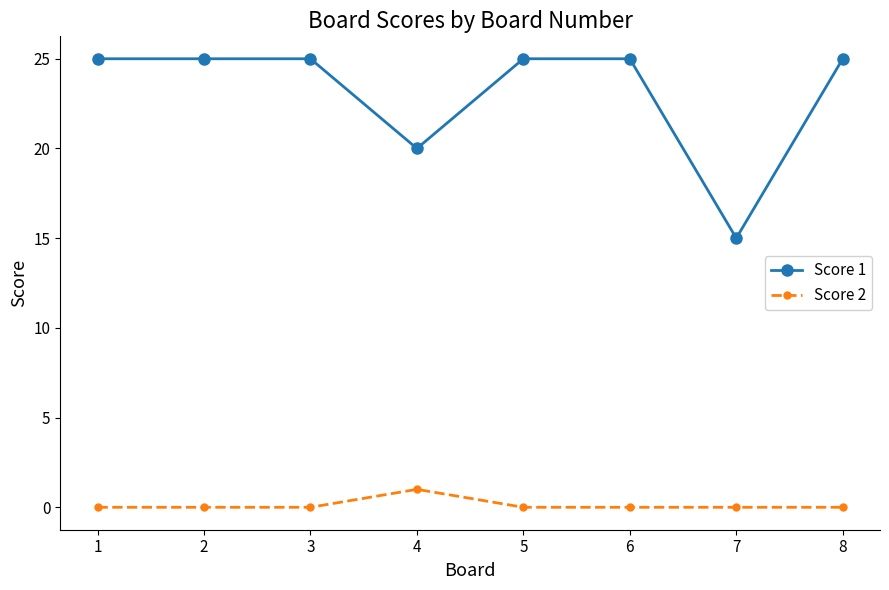

What is the greatest value displayed?

25